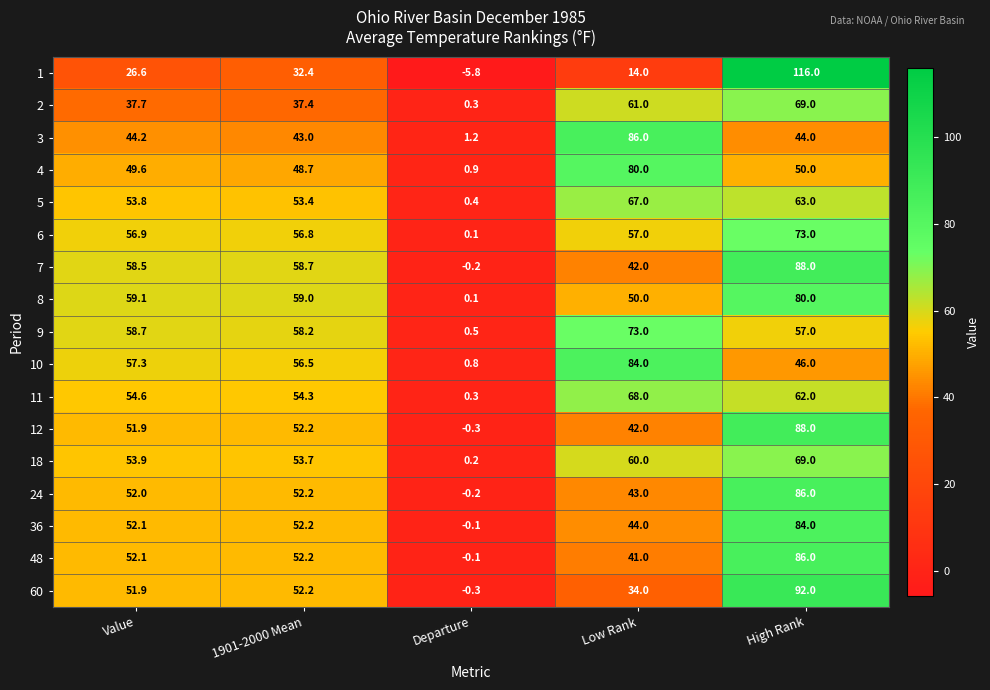

Which label corresponds to the largest value in the chart?

High Rank